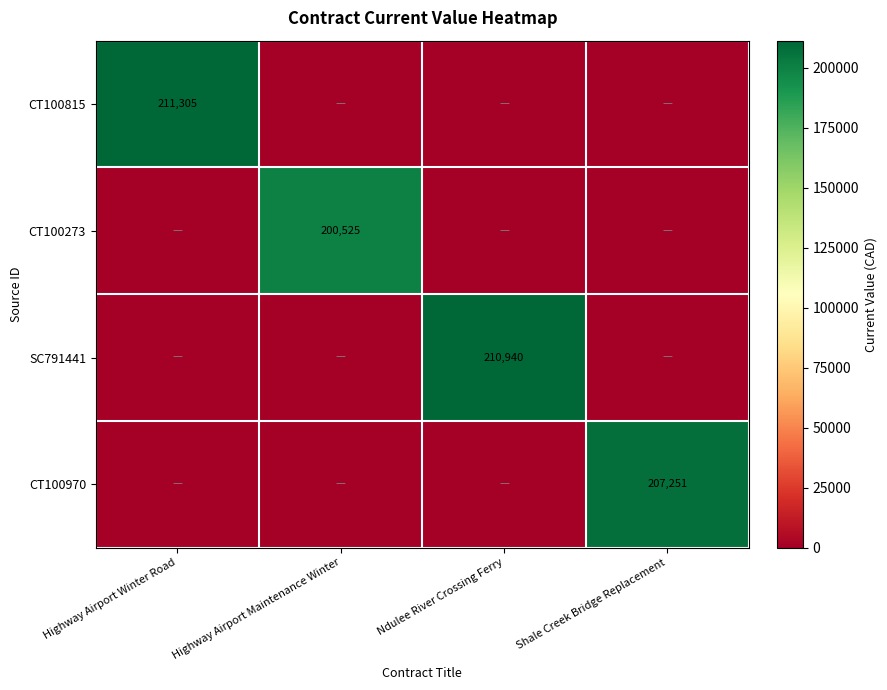

The value of SC791441 at Ndulee River Crossing Ferry is 210940. True or false?

True